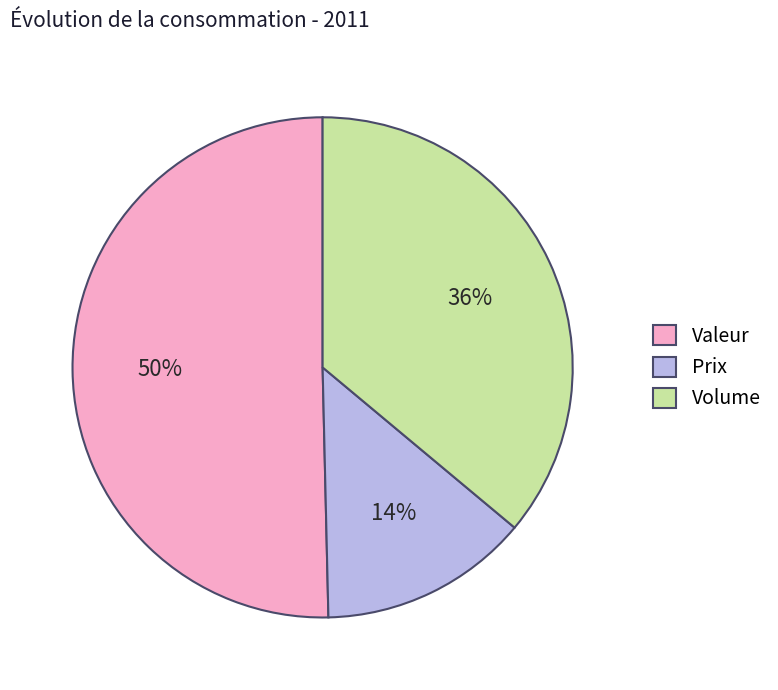

Is it true that Volume is 36% of the pie?

True